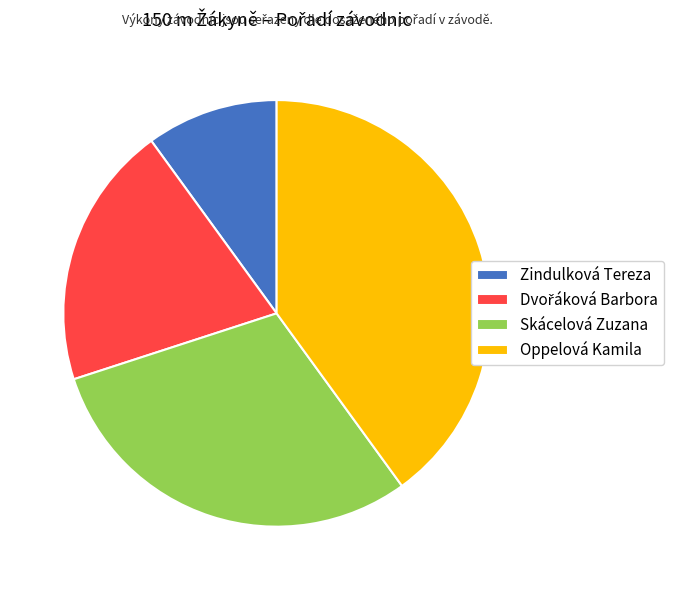

The Zindulková Tereza slice represents 18% of the pie. True or false?

False